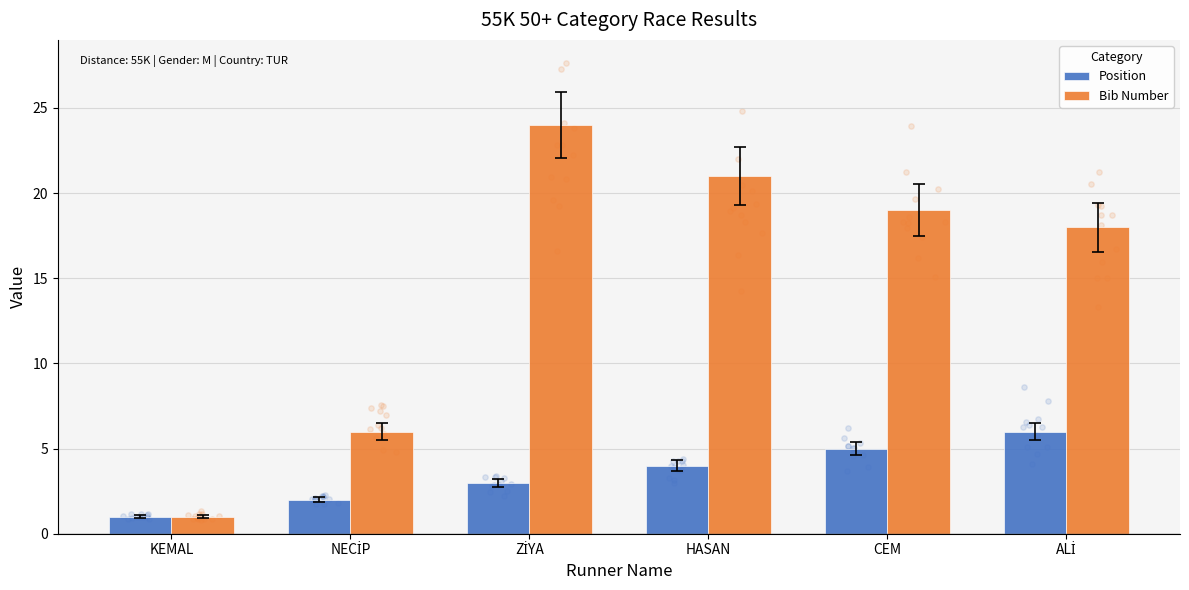

What are all the series names shown in the legend?

Position, Bib Number